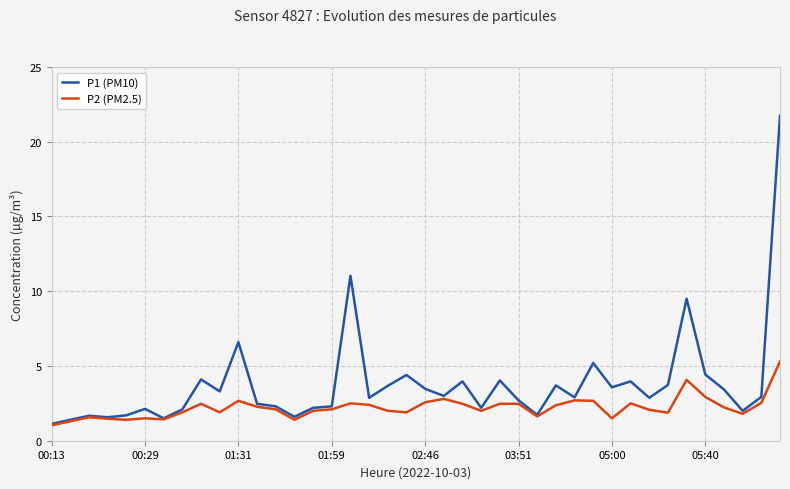

List the series in order of their overall mean, lowest first.

P2 (PM2.5), P1 (PM10)